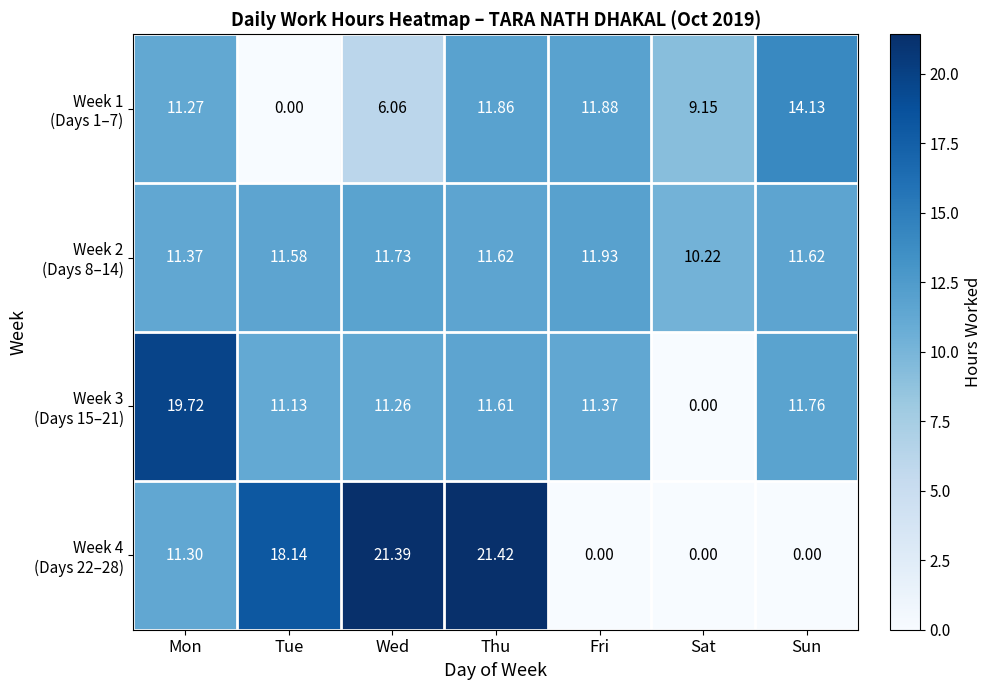

At which category is the sum across all series the highest?

Thu